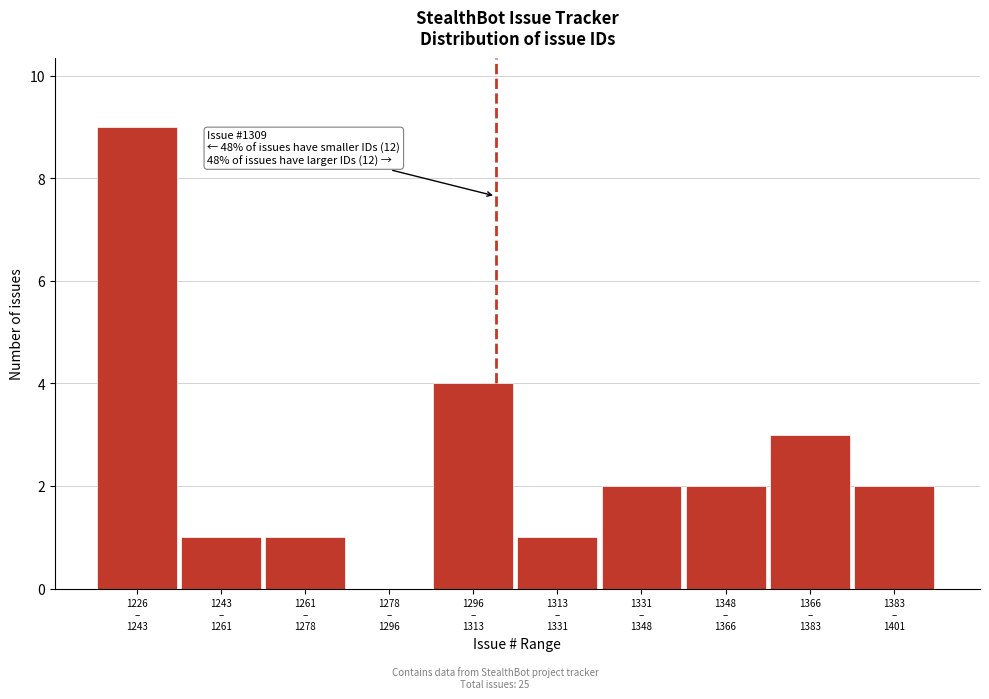

What is the sum of all values?

25